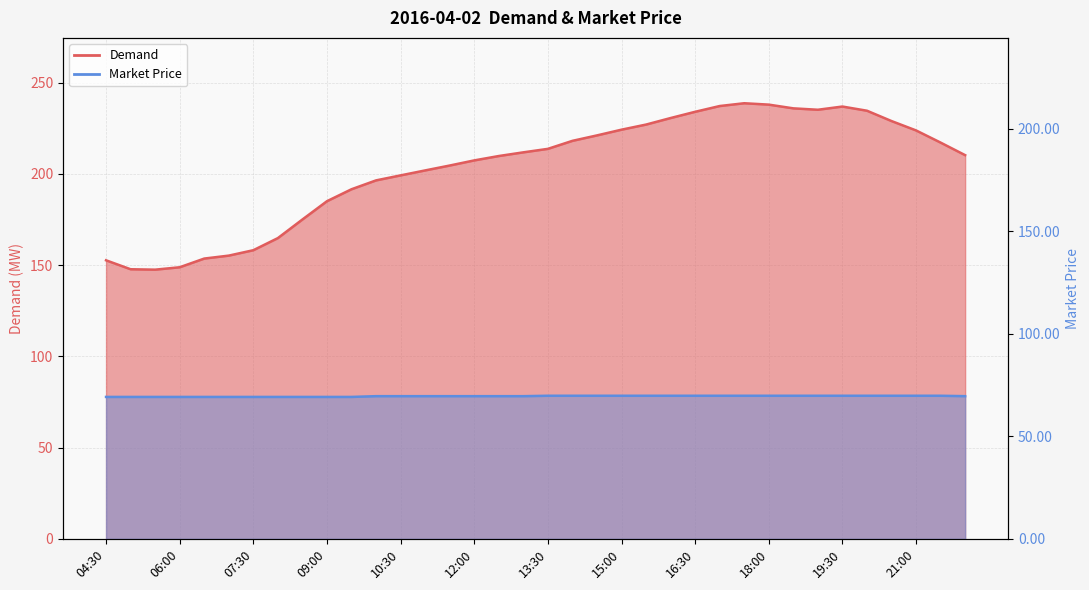

Which category has the highest value in the Market Price series?

13:30